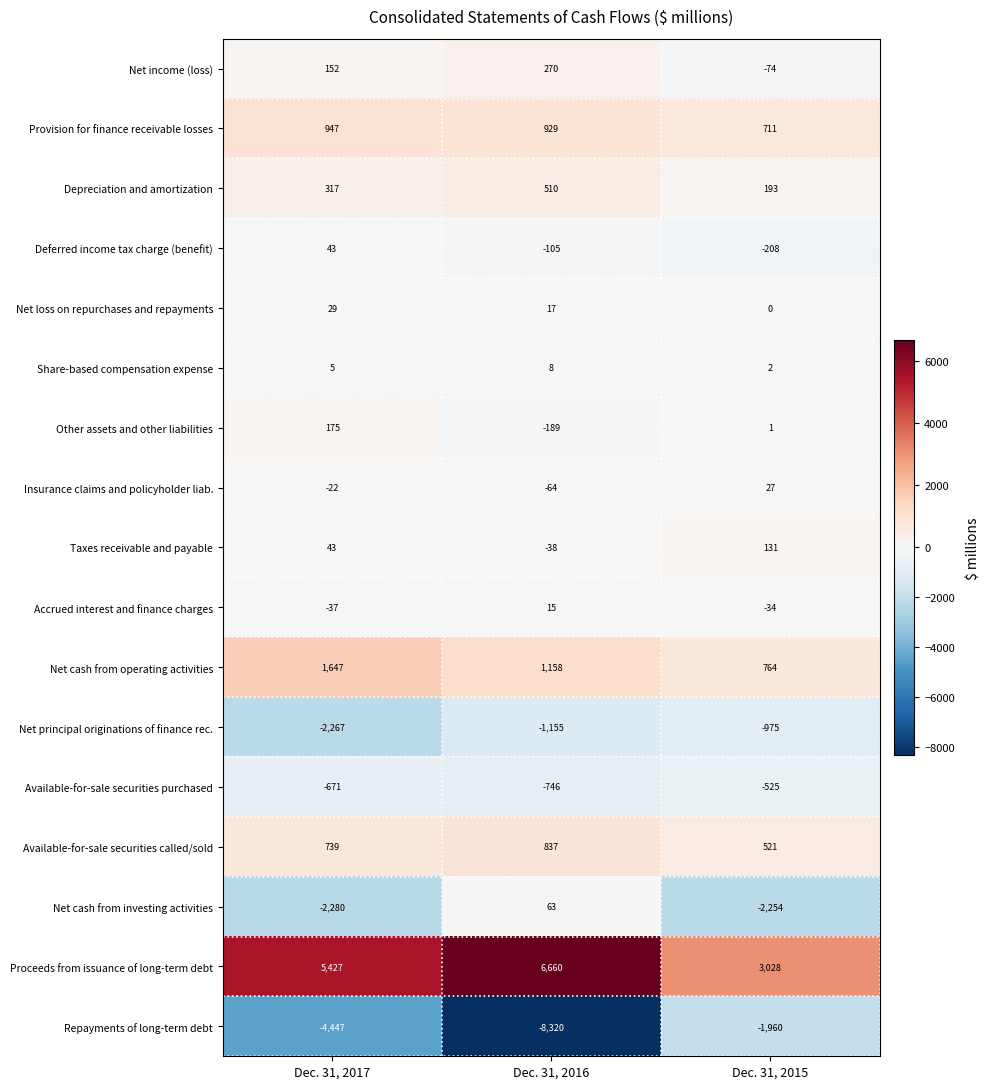

At Dec. 31, 2015, list the series in order from largest to smallest.

Proceeds from issuance of long-term debt, Net cash from operating activities, Provision for finance receivable losses, Available-for-sale securities called/sold, Depreciation and amortization, Taxes receivable and payable, Insurance claims and policyholder liab., Share-based compensation expense, Other assets and other liabilities, Net loss on repurchases and repayments, Accrued interest and finance charges, Net income (loss), Deferred income tax charge (benefit), Available-for-sale securities purchased, Net principal originations of finance rec., Repayments of long-term debt, Net cash from investing activities